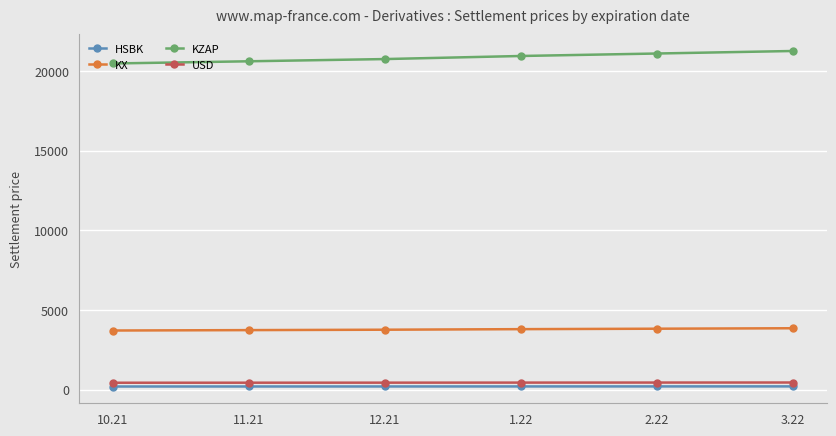

How many data points does each series have?

6